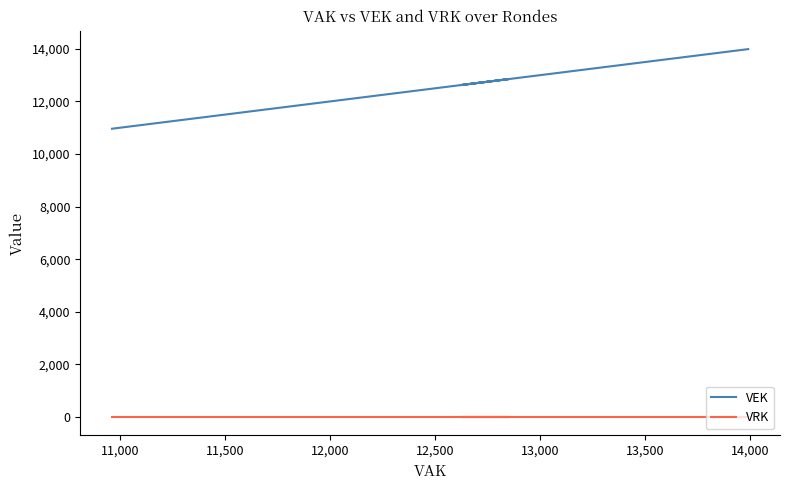

How many lines are shown in the chart?

2